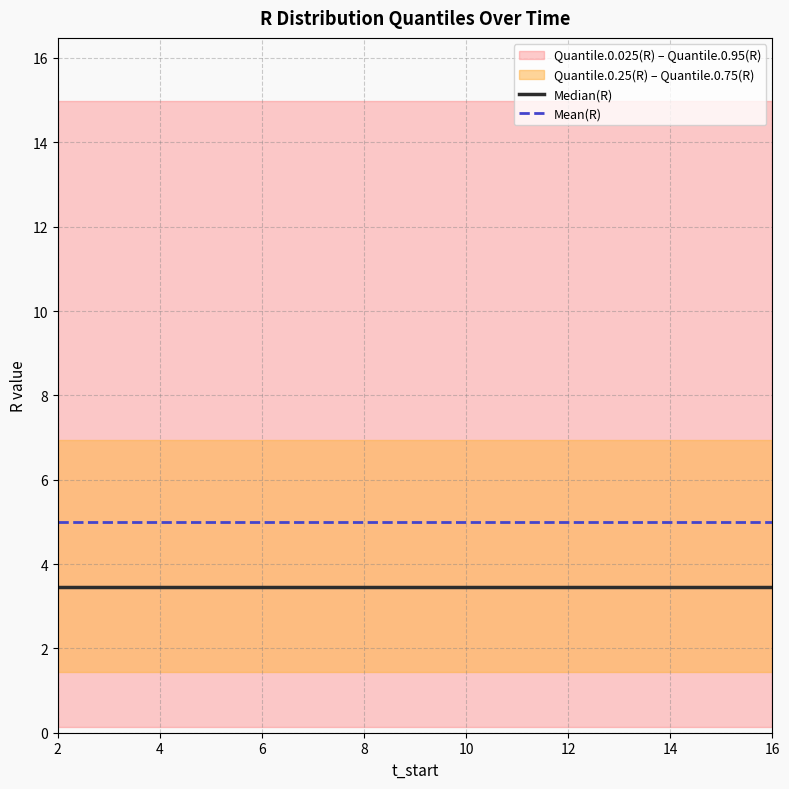

The value of Mean(R) at 6 is 5.0. True or false?

True